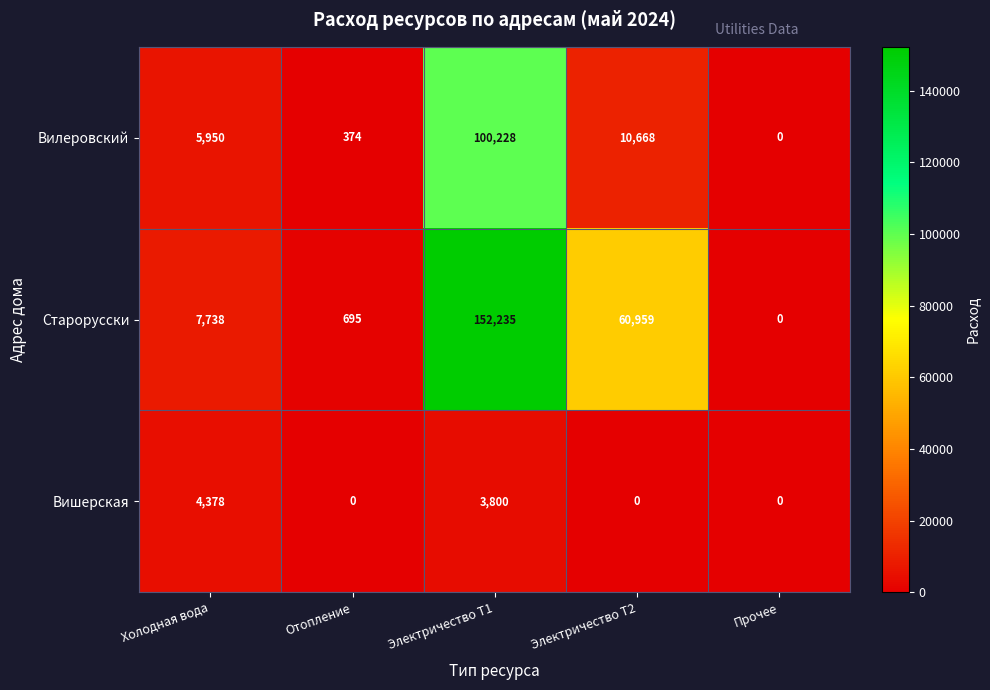

At which label does Вилеровский reach its minimum?

Прочее